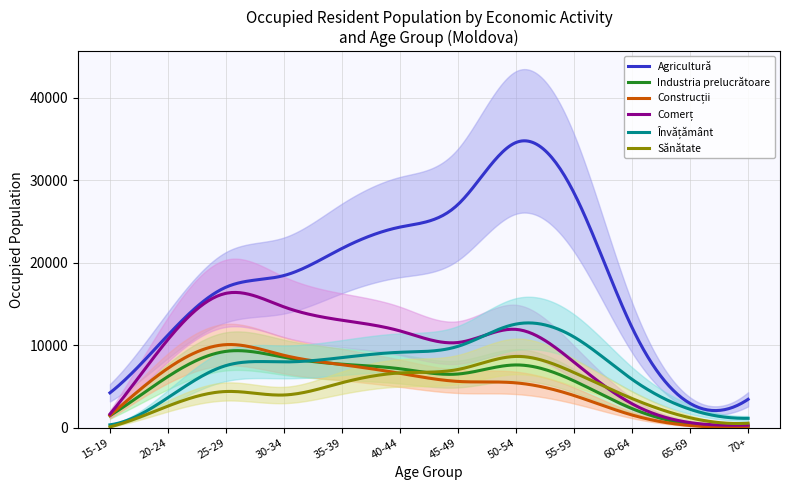

Count the number of data series in this chart.

6